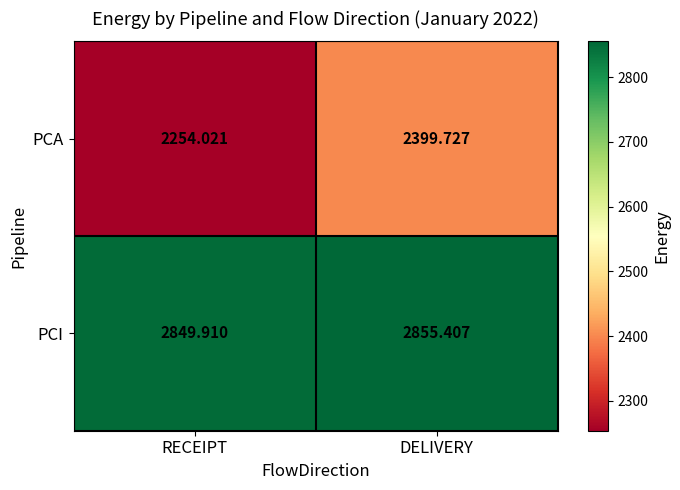

At how many categories does at least one series exceed 2448?

2